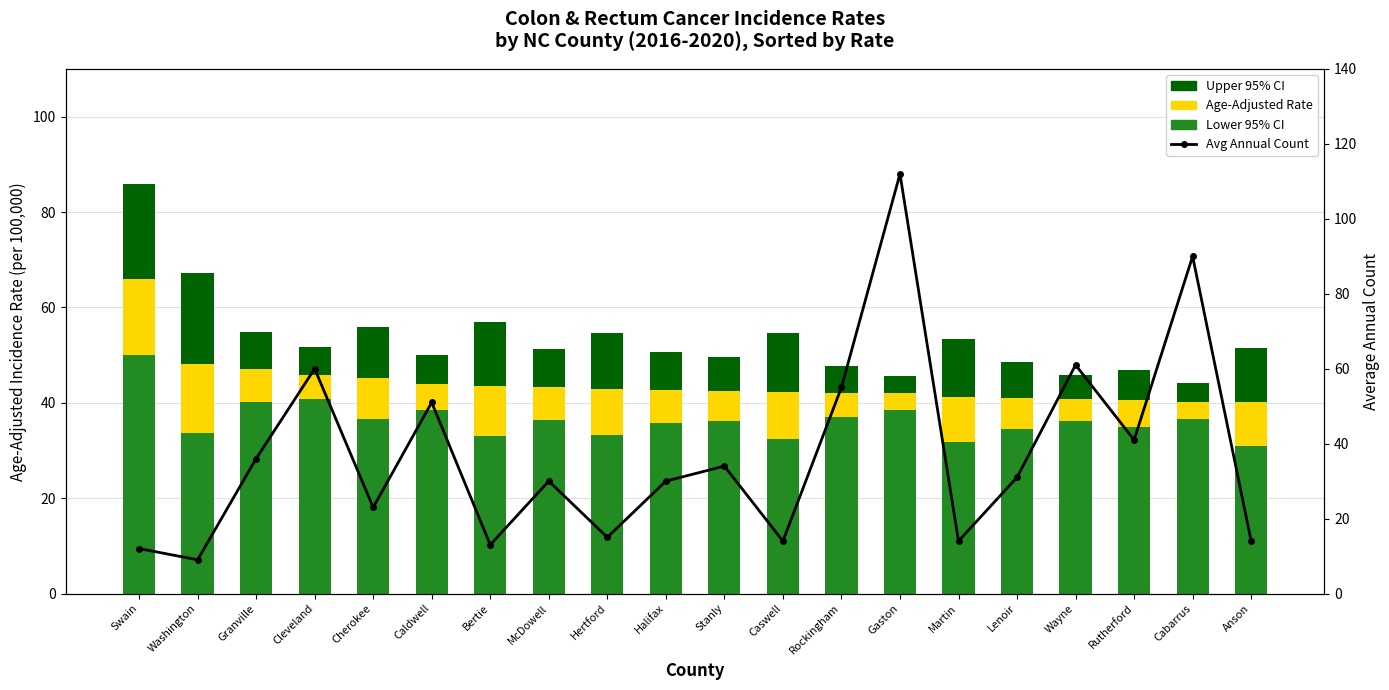

How many data points in Upper 95% CI are less than 7?

7